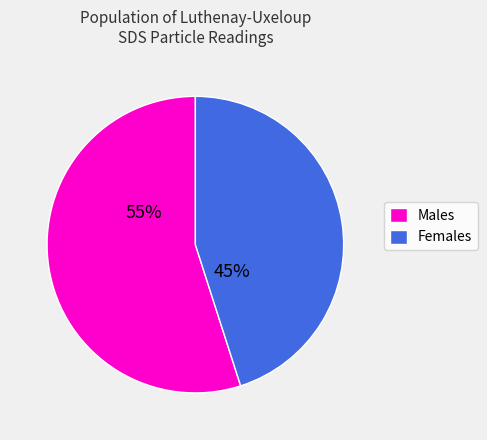

What is the smallest slice in the pie chart?

Females